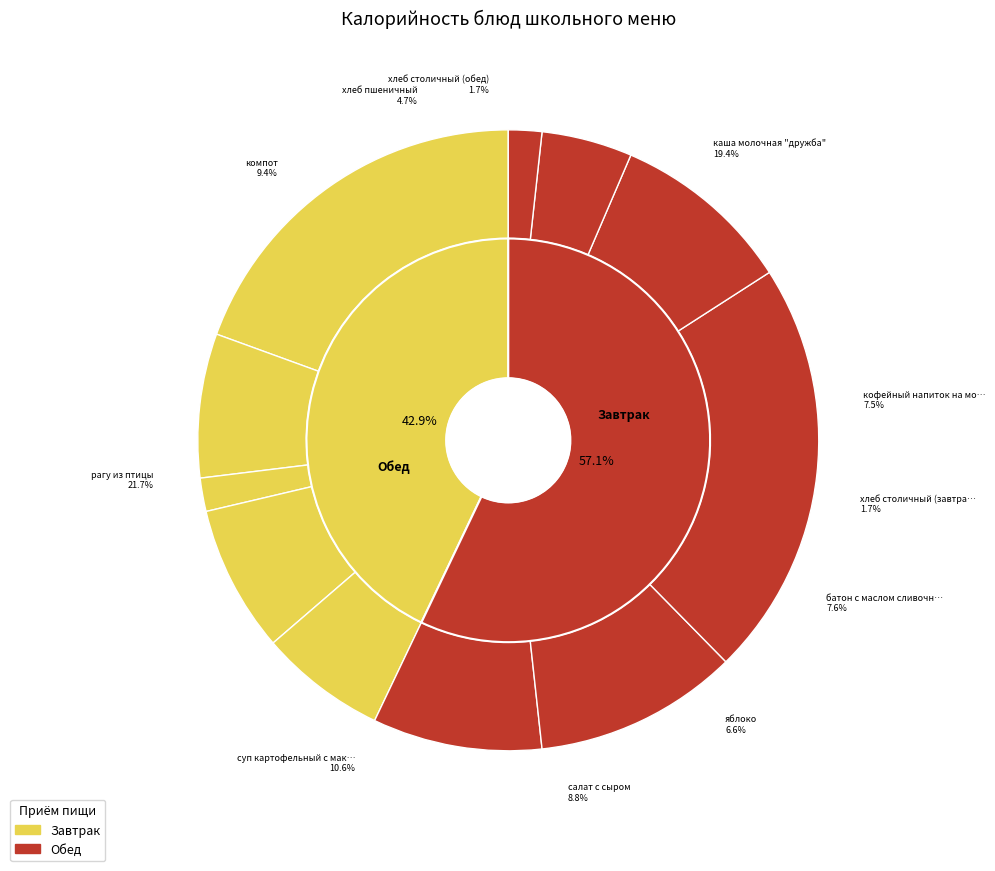

To the nearest percent, what percentage of the pie is кофейный напиток на молоке?

8%